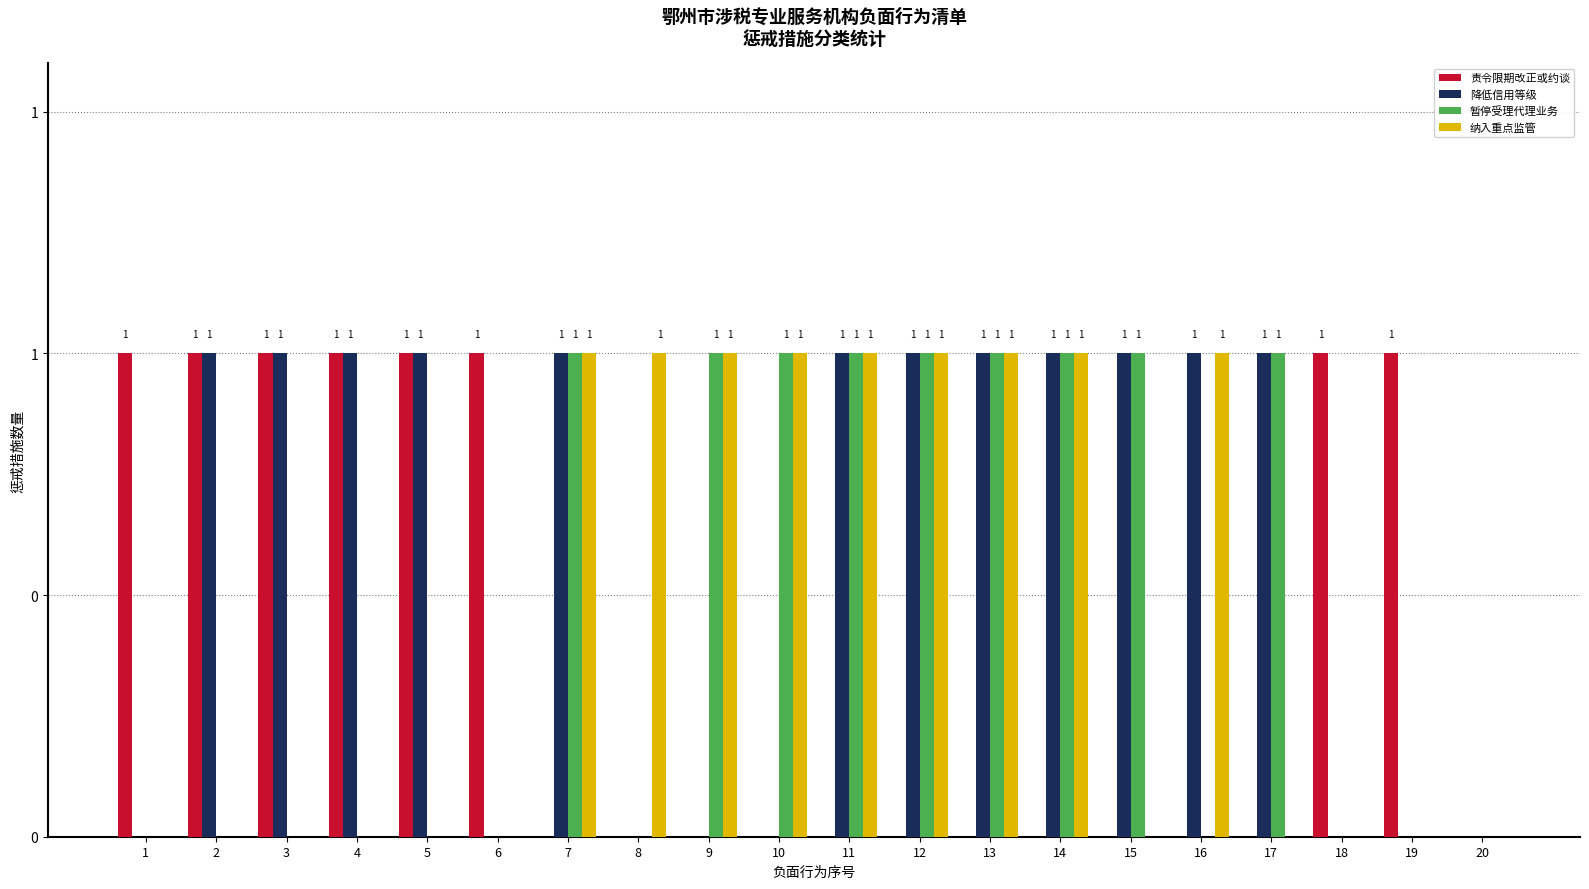

Are the bars horizontal?

No